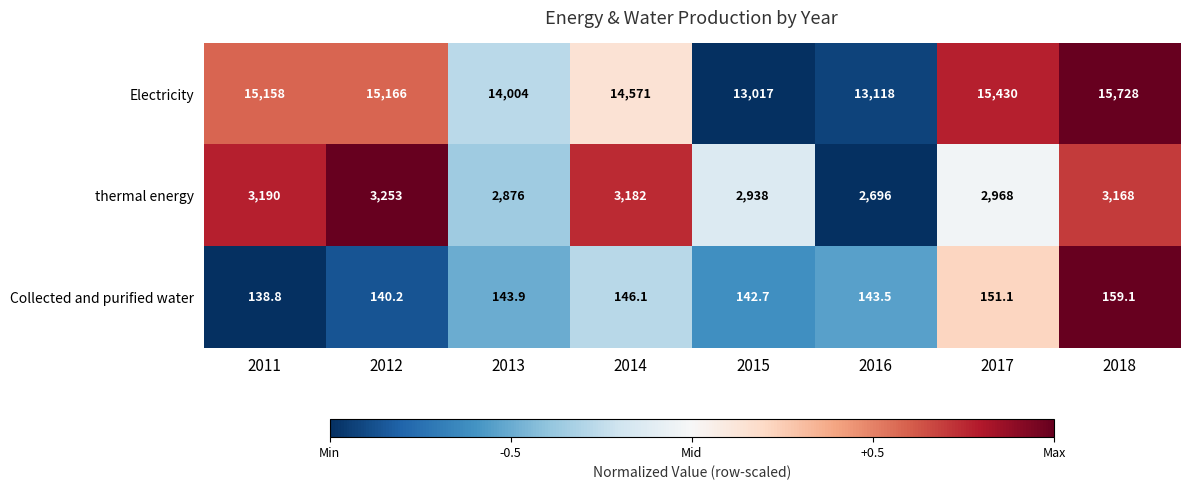

Rank the series by their average value, from lowest to highest.

Collected and purified water, thermal energy, Electricity